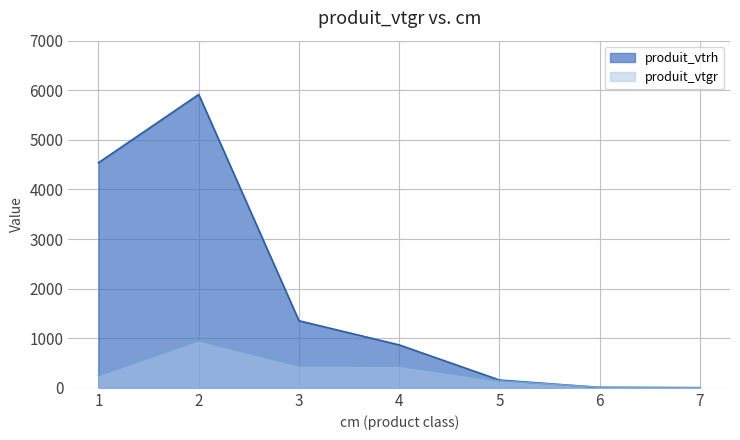

List the series in order of their peak value, lowest first.

produit_vtgr, produit_vtrh